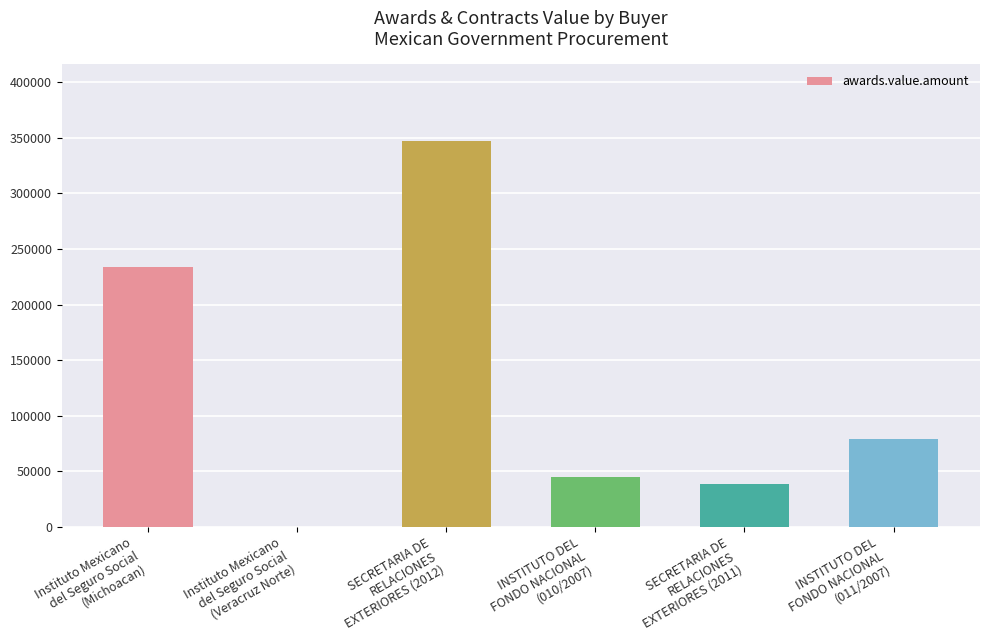

What is the ratio of the value at INSTITUTO DEL
FONDO NACIONAL
(010/2007) to the value at Instituto Mexicano
del Seguro Social
(Veracruz Norte)?

96.7